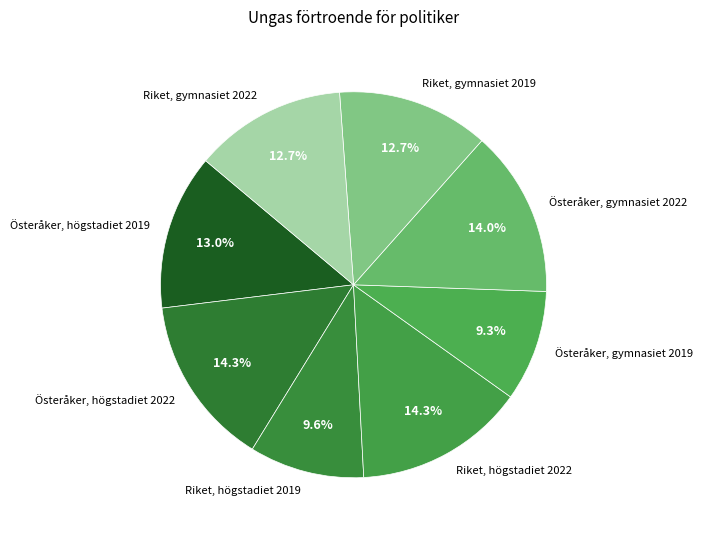

How much of the chart is everything except Riket, gymnasiet 2022?

87.3%